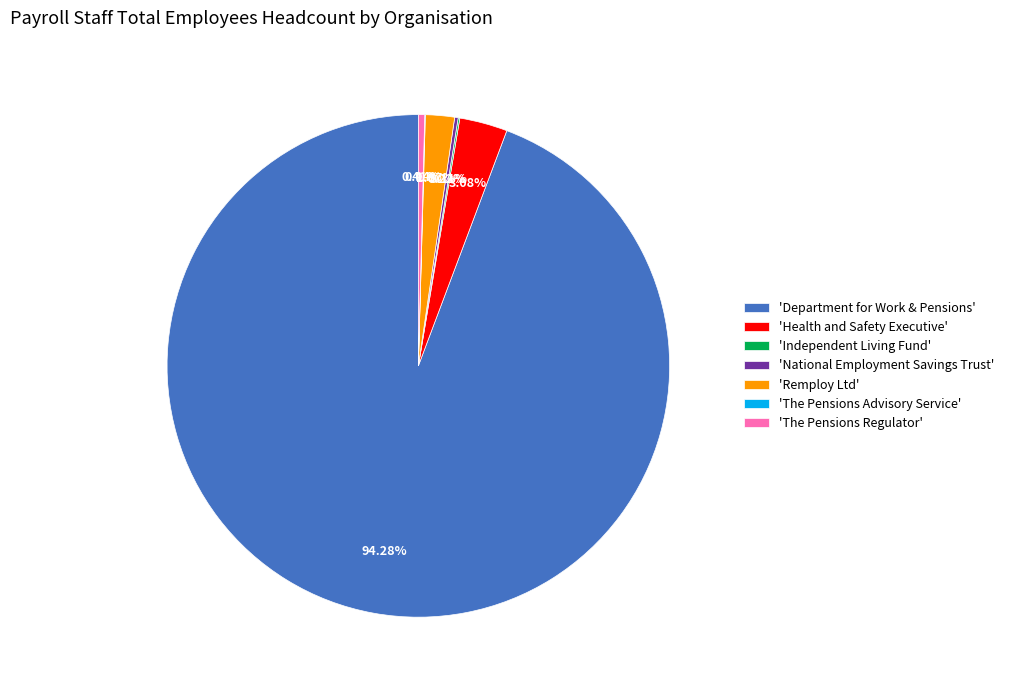

What is the largest slice in the pie chart?

'Department for Work & Pensions'